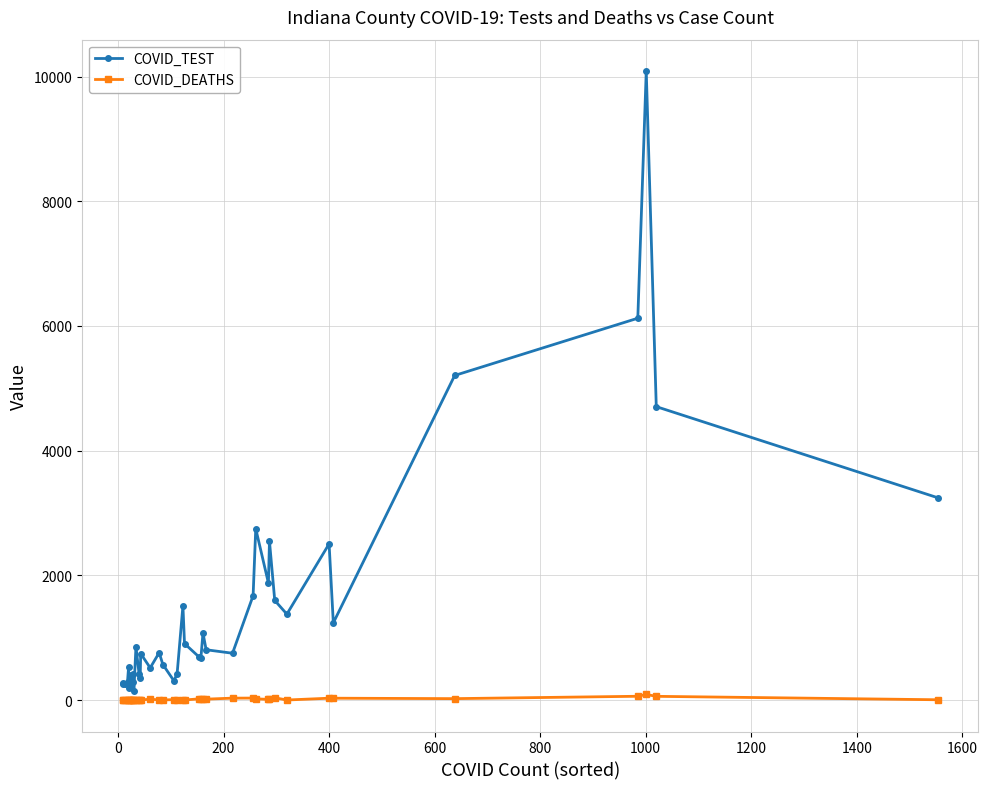

How many lines are shown in the chart?

2